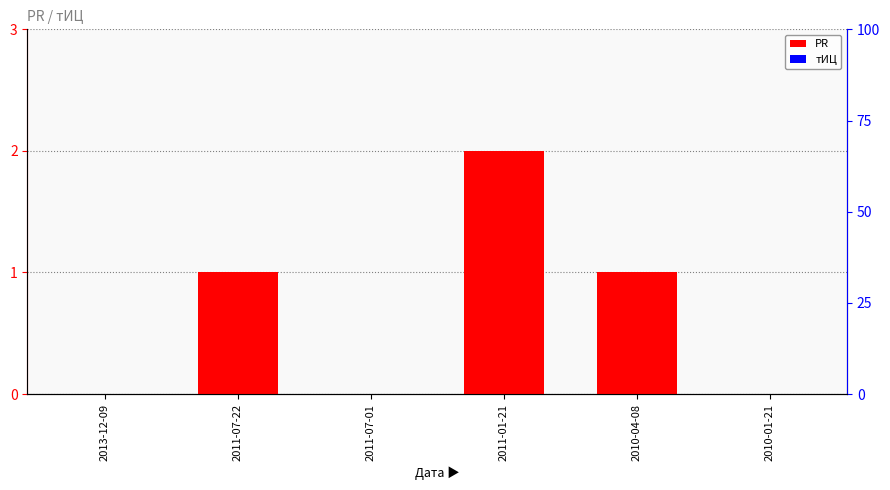

What are all the series names shown in the legend?

PR, тИЦ